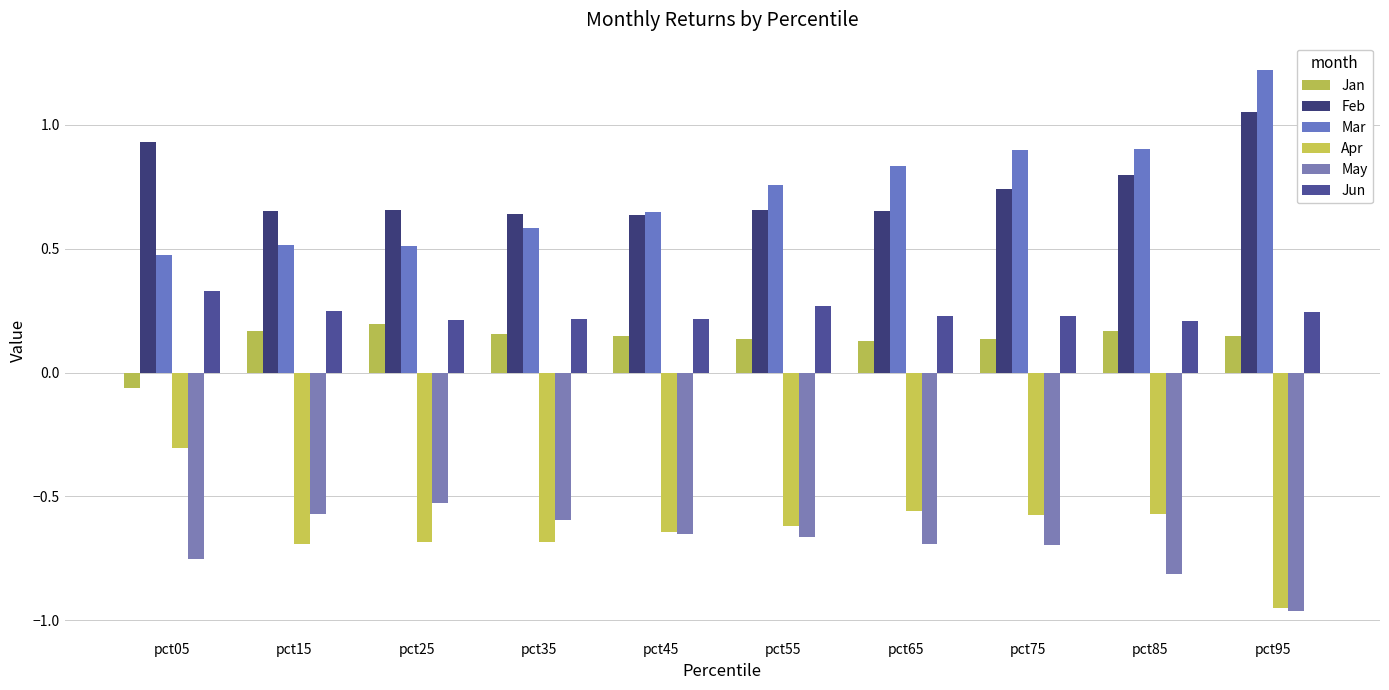

Does the chart contain stacked bars?

No